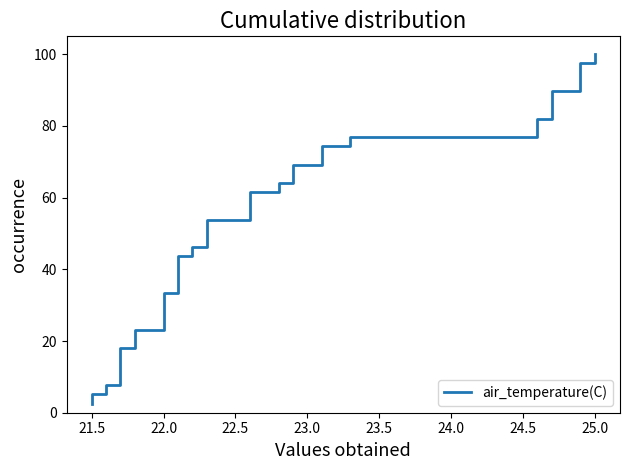

True or false: there are more than 2 points higher than both neighbors.

False